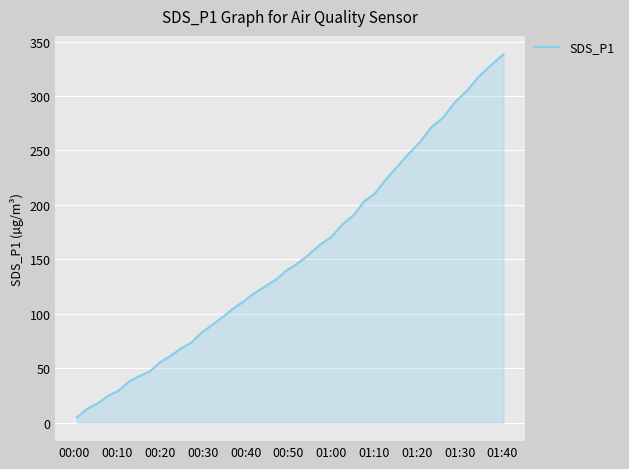

Count the number of categories in the chart.

40